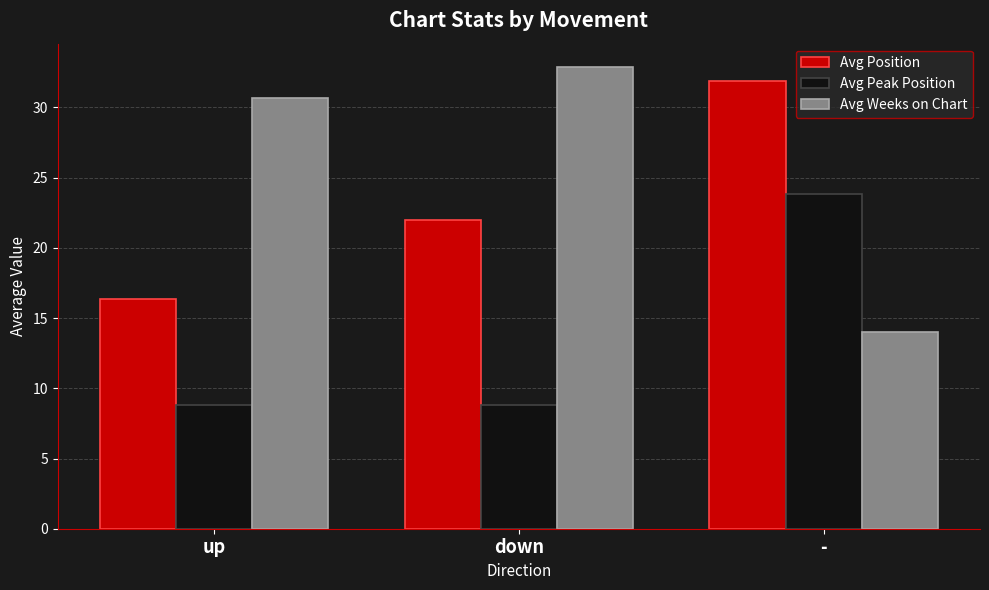

What is the spread (max minus min) of values at up?

21.9